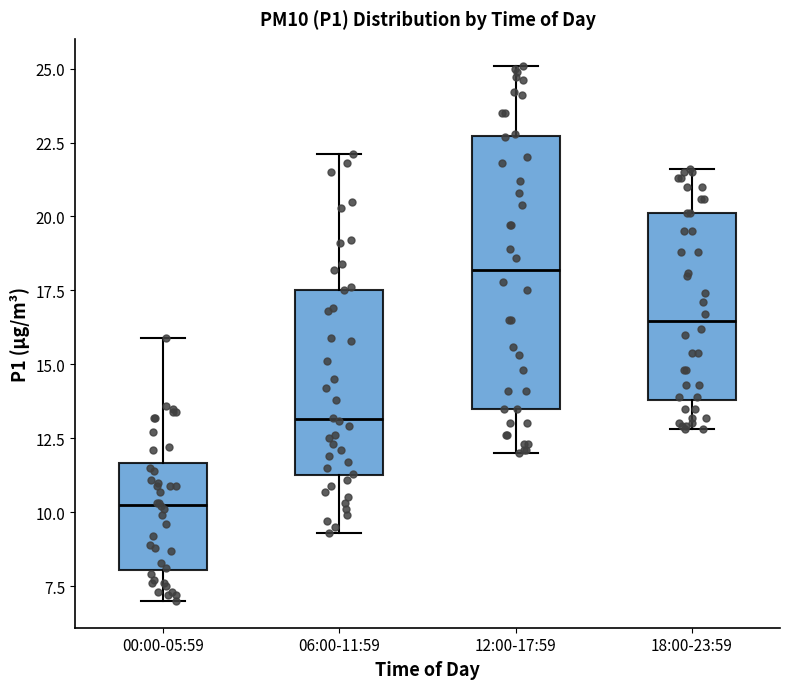

Which box has the lowest median line?

00:00-05:59